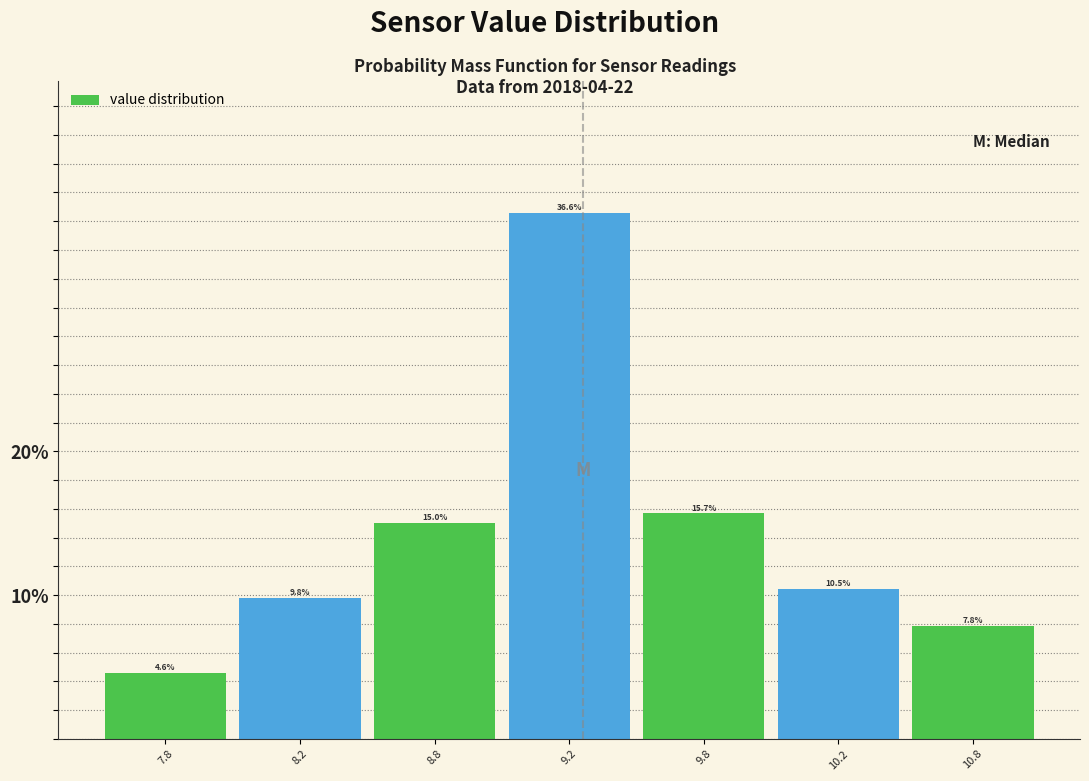

Reading right to left, extract all data points from this chart.

7.8	10.5	15.7	36.6	15.0	9.8	4.6